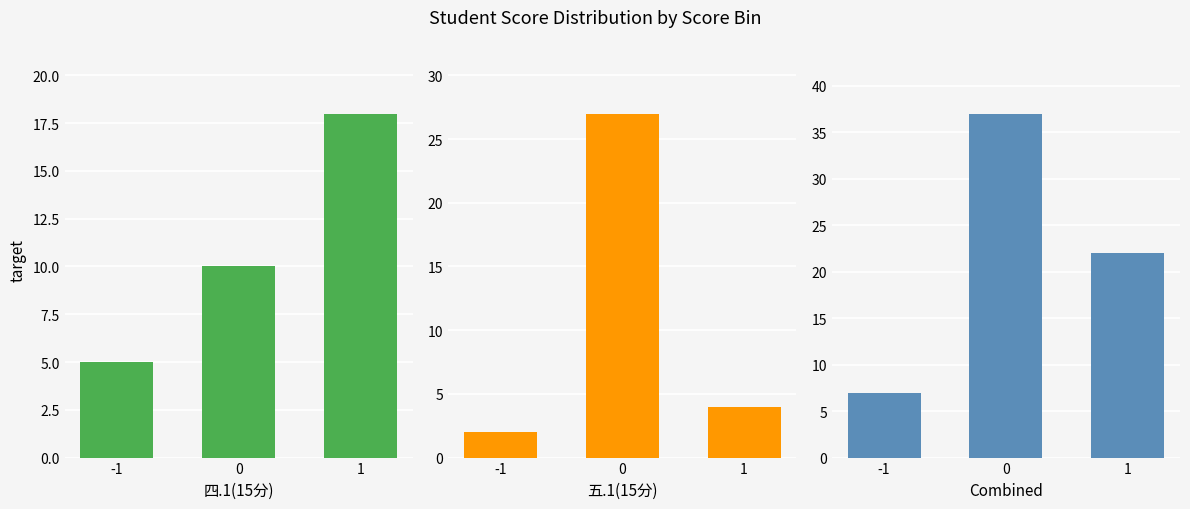

What is the difference between the maximum and minimum values in the Combined series?

30